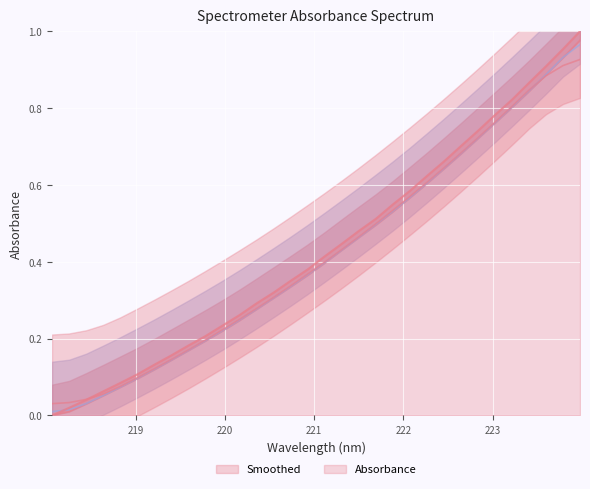

What is the sum of the values at 223.7895 and 220.9264?

1.3